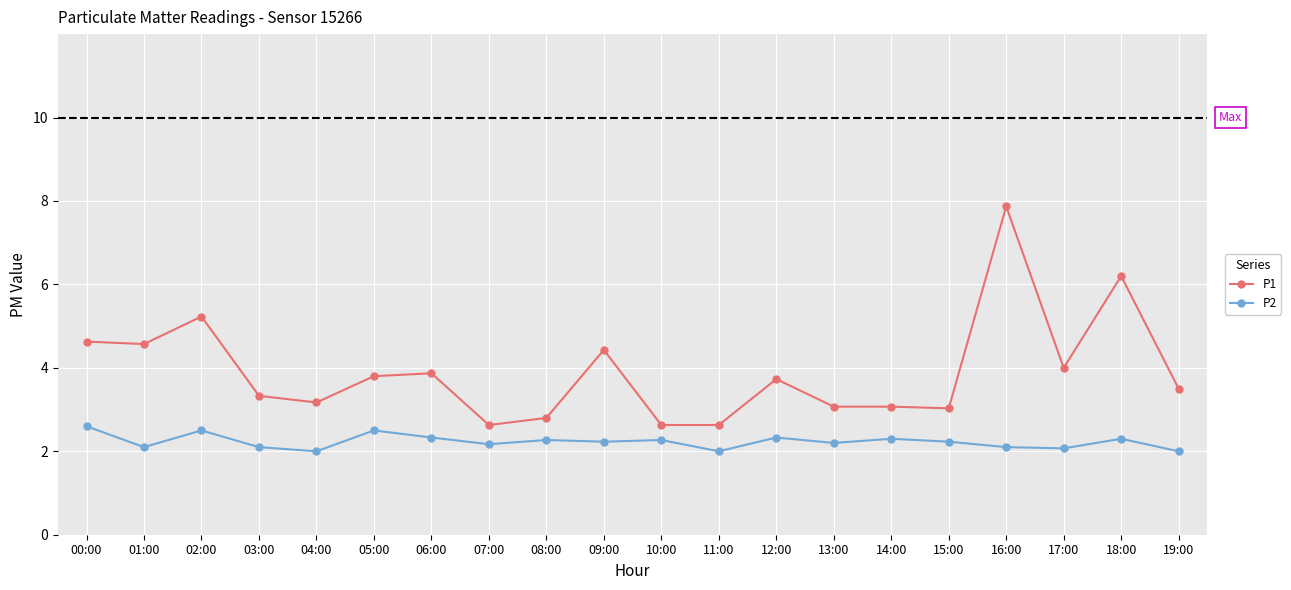

What is the sum of the P2 values at 17:00 and 03:00?

4.2